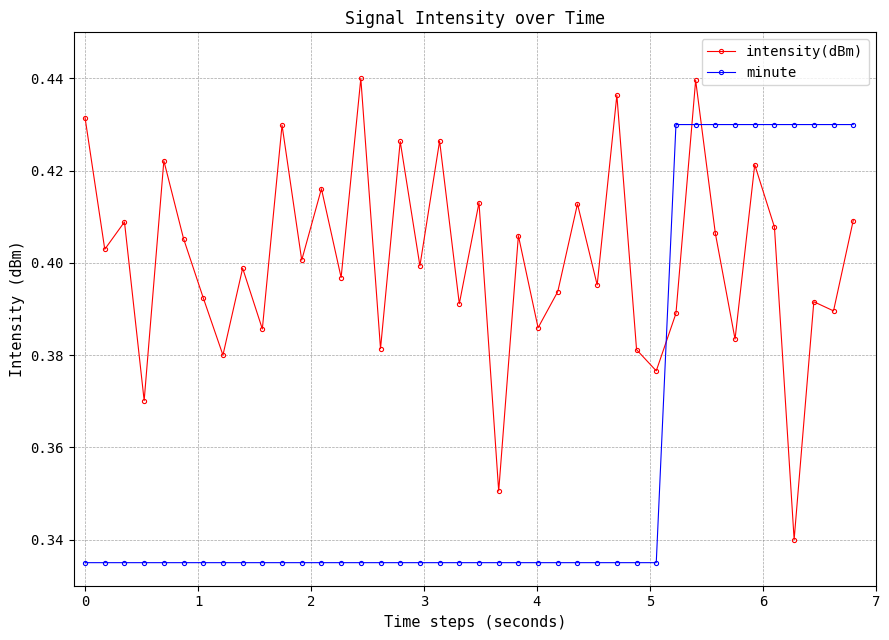

Which series has the largest total across all categories?

intensity(dBm)